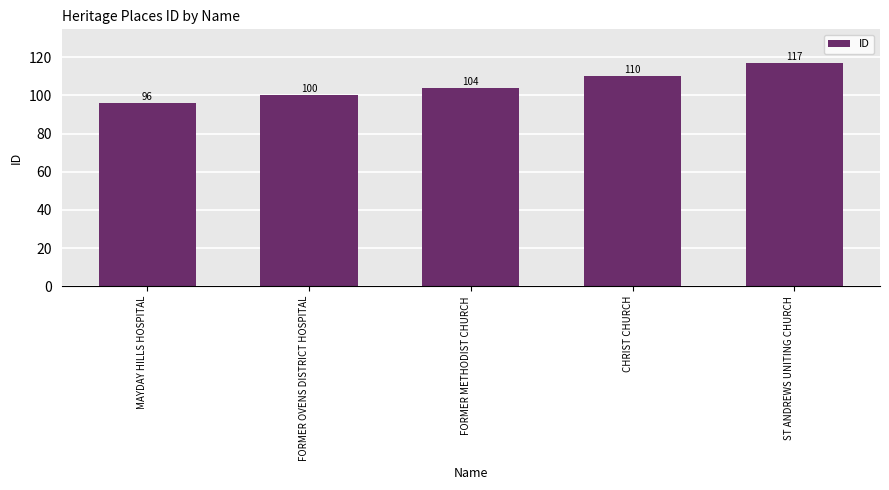

List the labels in order of value, smallest first.

MAYDAY HILLS HOSPITAL, FORMER OVENS DISTRICT HOSPITAL, FORMER METHODIST CHURCH, CHRIST CHURCH, ST ANDREWS UNITING CHURCH